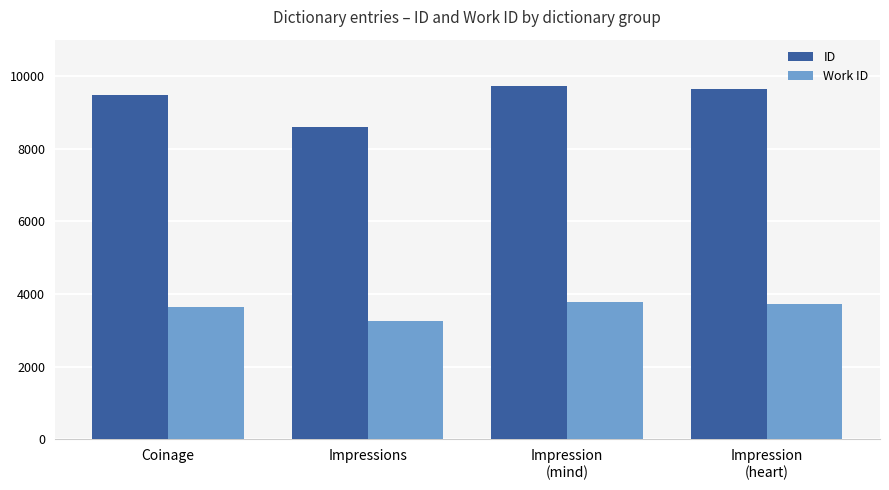

Rank the series at Coinage from highest to lowest value.

ID, Work ID